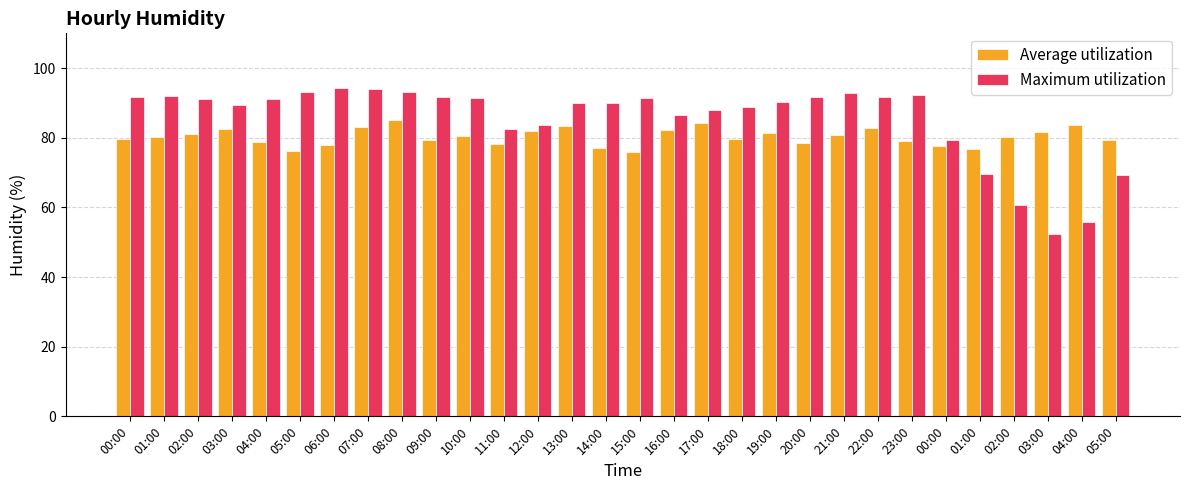

True or false: Maximum utilization has a value of 91.6 at 09:00.

True